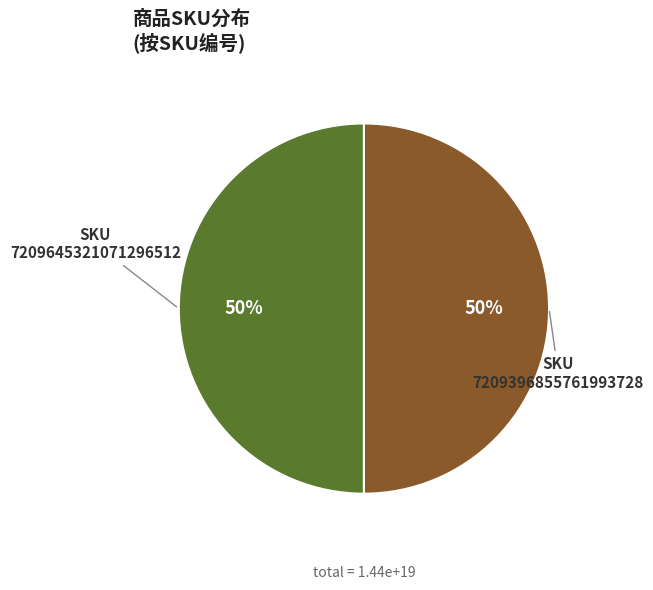

To the nearest percent, what is the average slice percentage?

50%